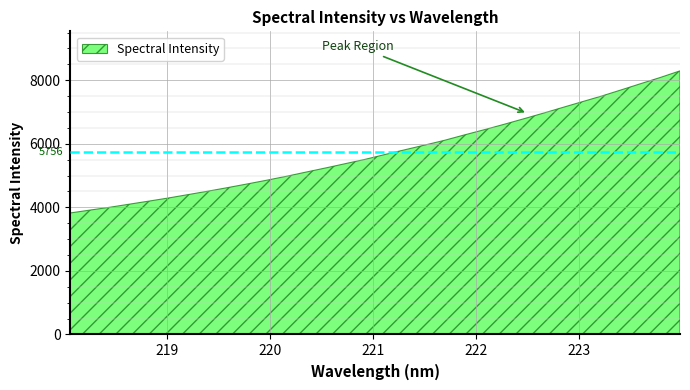

What is the change in value from 219.589 to 222.0721?

+1814.6